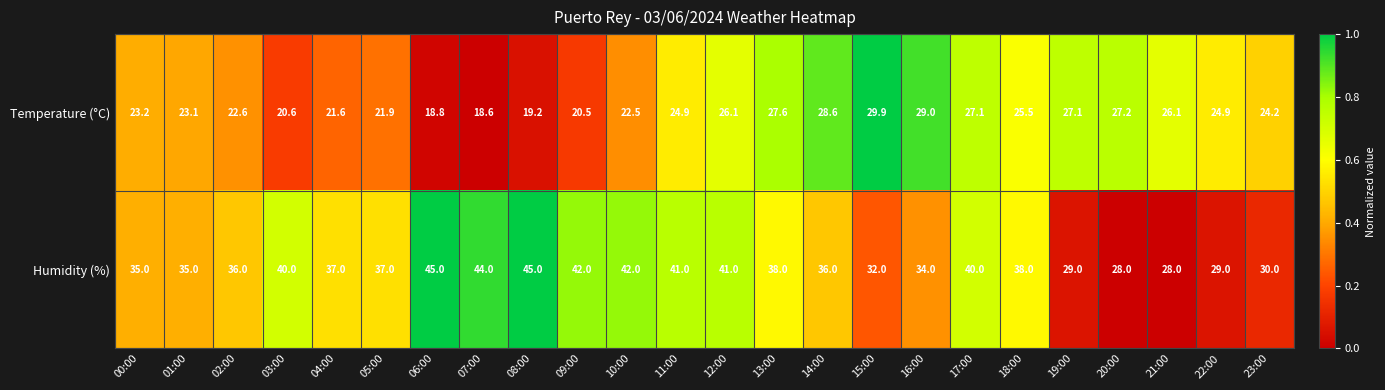

At which label does Humidity (%) first exceed 37?

03:00